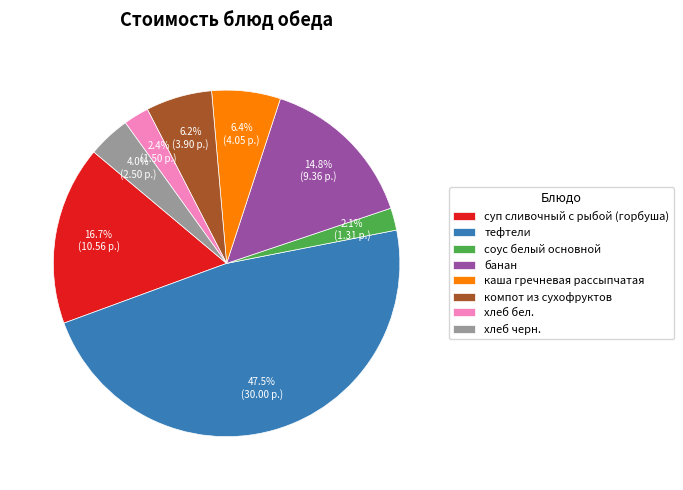

How many slices are in this pie chart?

8